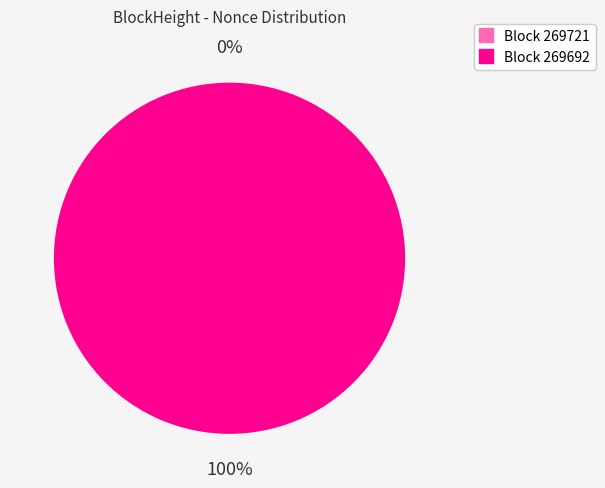

Count the number of slices in the pie.

2